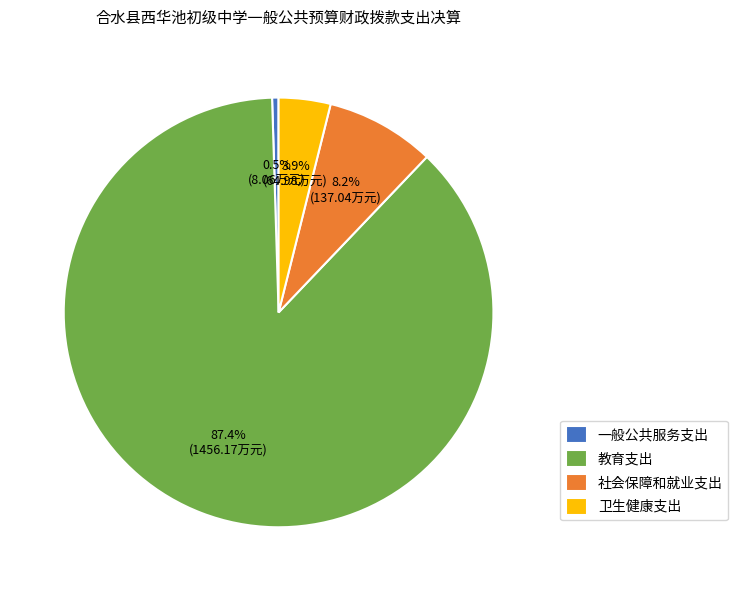

True or false: 教育支出 accounts for 87% of the total.

True